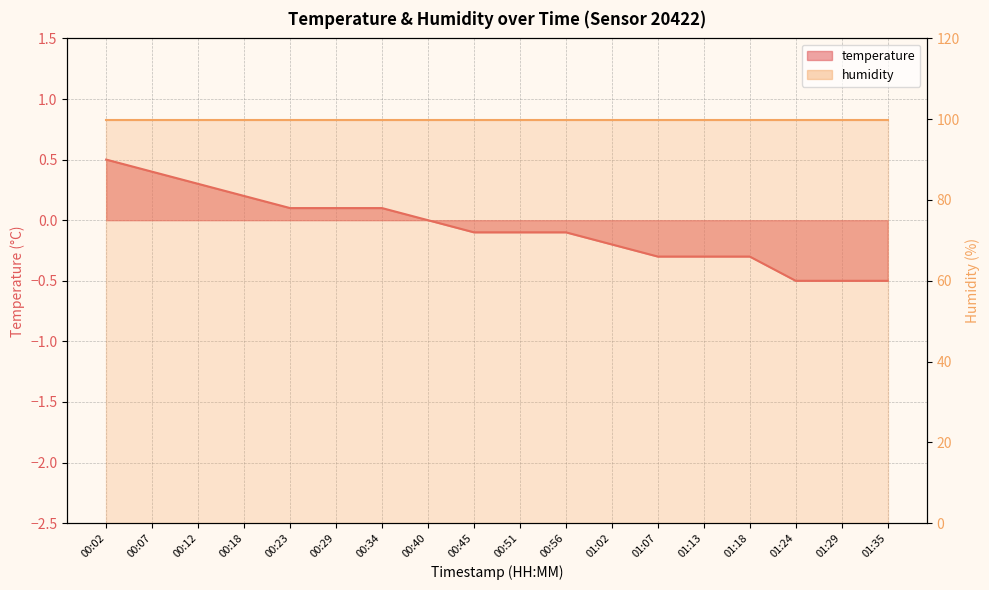

What is the label of the 16th point from the left?

01:24